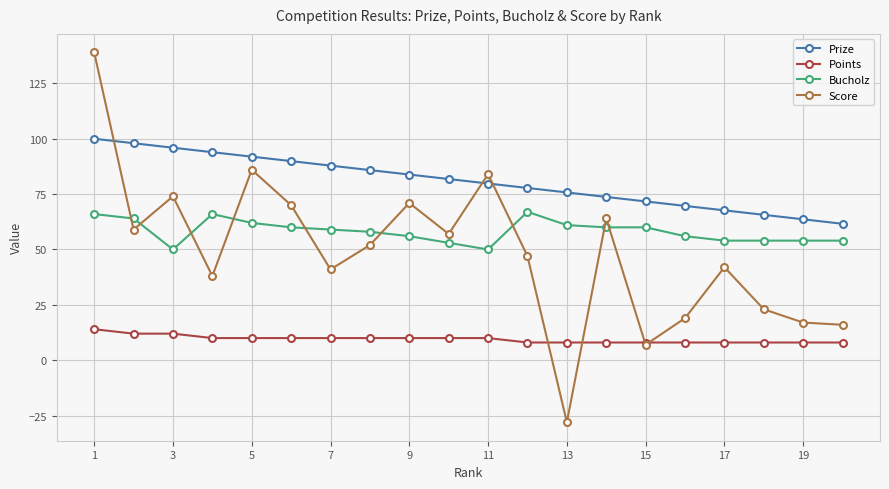

What is the value of the Prize point at the 1st from the left?

100.0